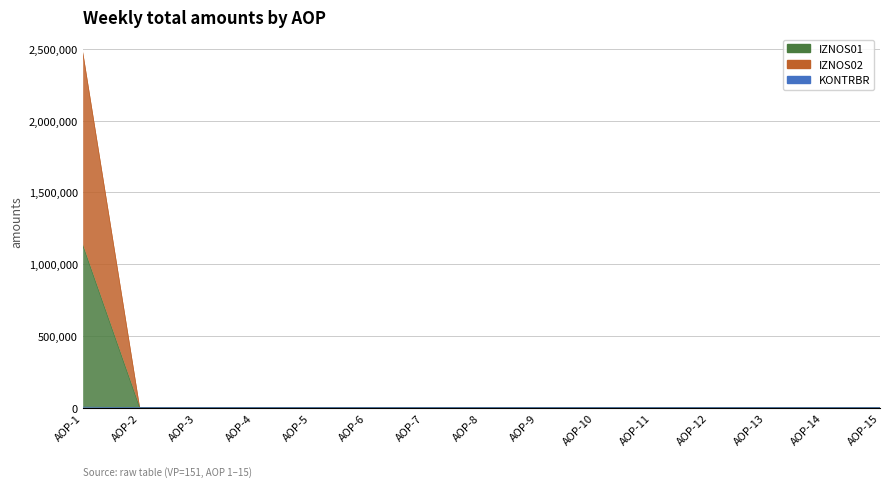

True or false: KONTRBR has a value of -454976.3 at AOP-15.

False